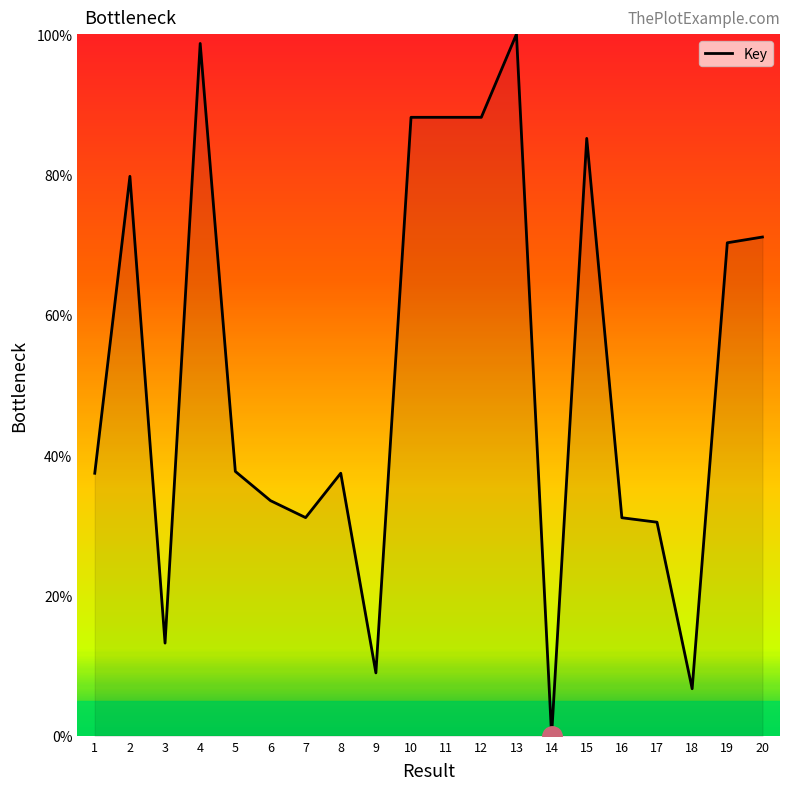

What is the difference between the maximum and second lowest values?

93.3